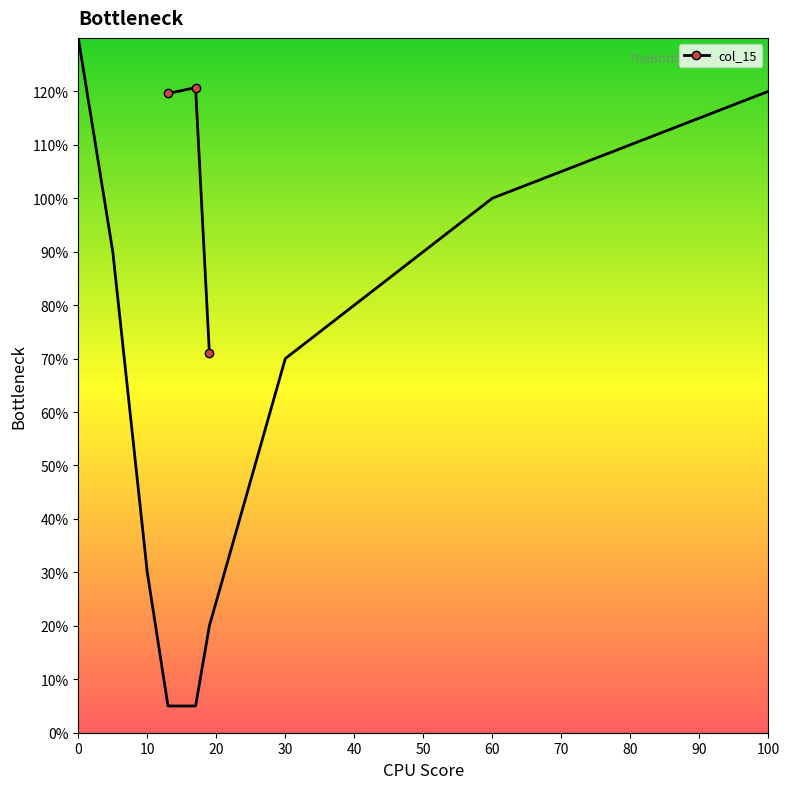

What is the value of the col_15 point at the 3rd from the left?

71.0